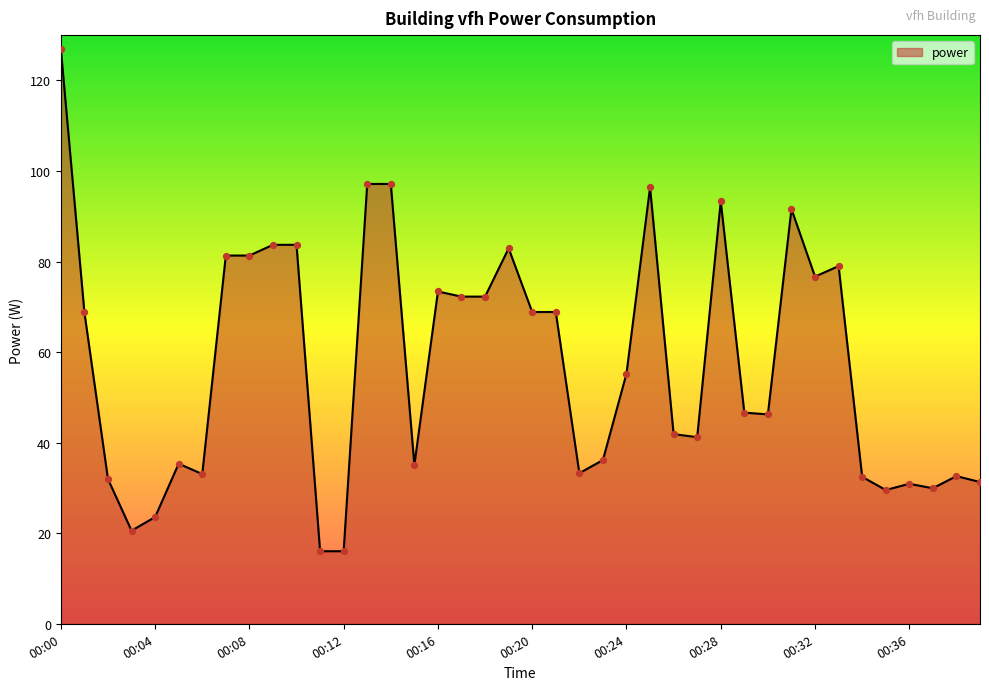

What is the minimum value shown in the chart?

16.0